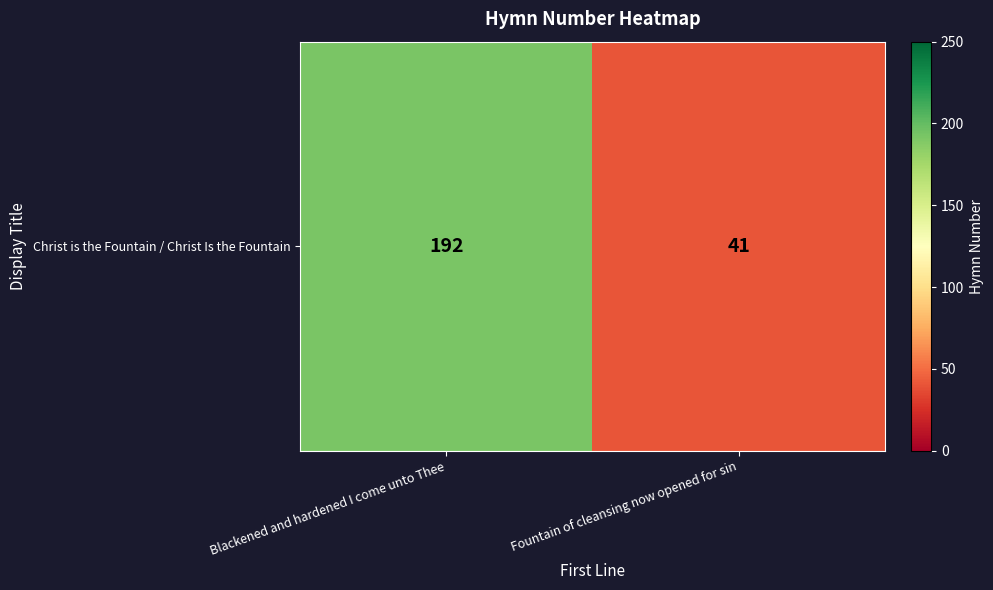

What is the ratio of the value at Blackened and hardened I come unto Thee to the value at Fountain of cleansing now opened for sin?

4.7